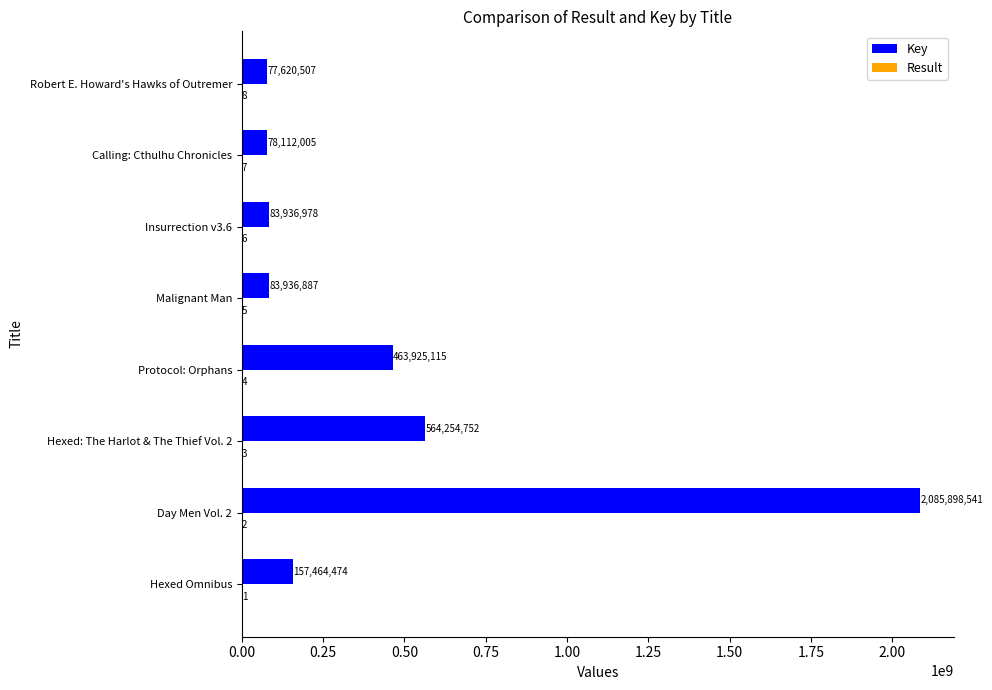

Which category has the highest value in the Key series?

Day Men Vol. 2